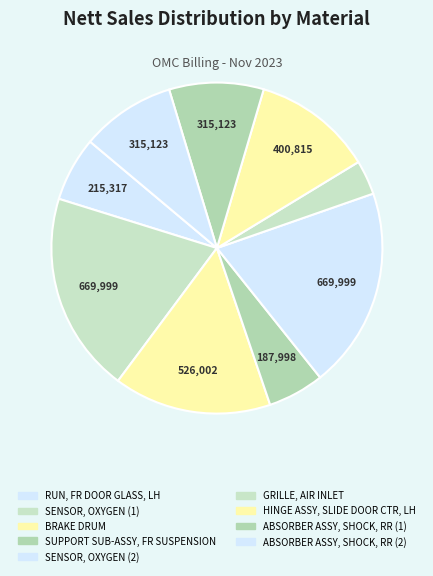

Do RUN, FR DOOR GLASS, LH and SUPPORT SUB-ASSY, FR SUSPENSION together represent more than half of the pie?

No